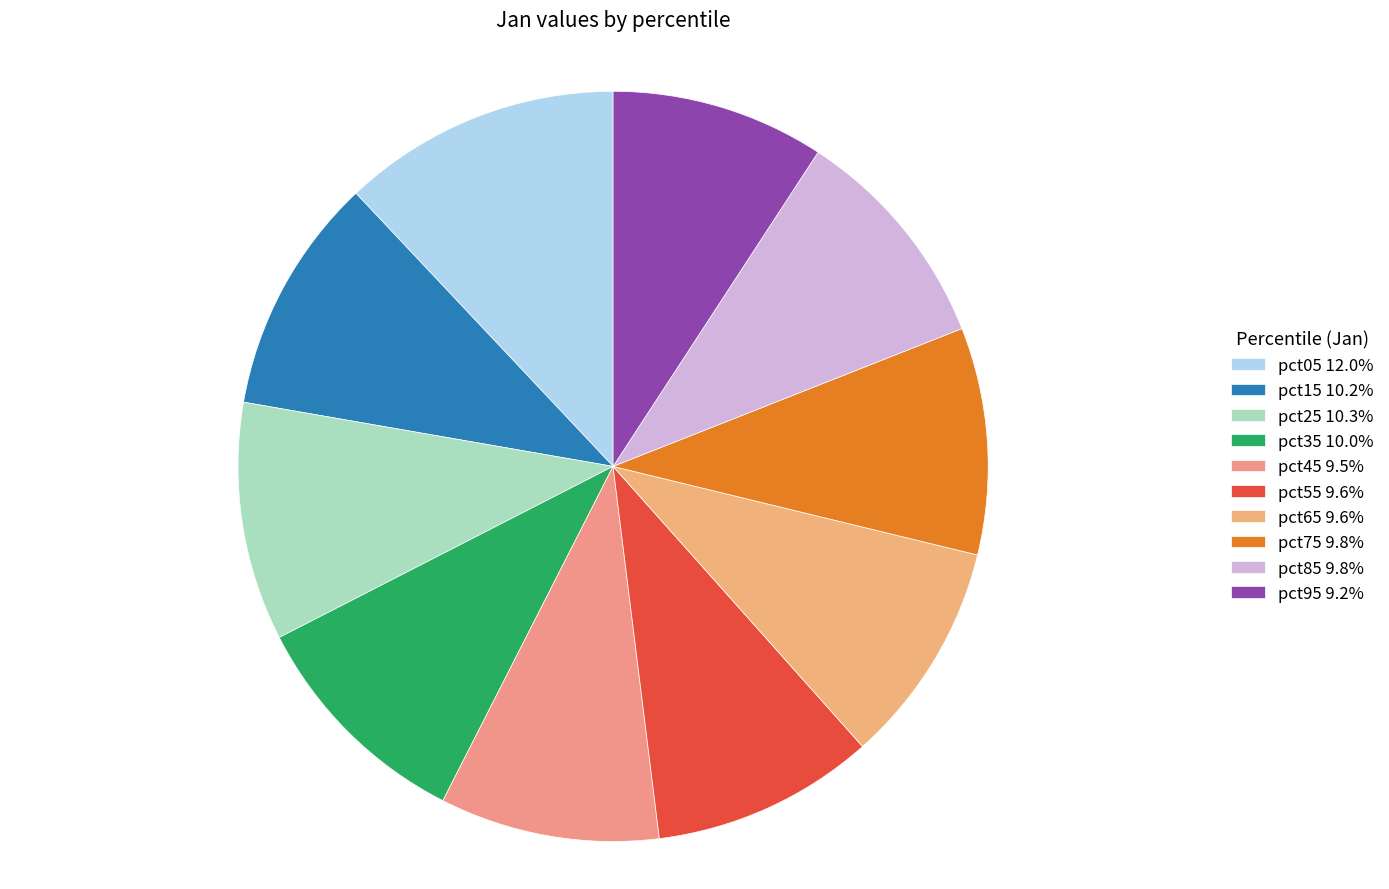

To the nearest percent, what percentage of the pie is pct85?

10%